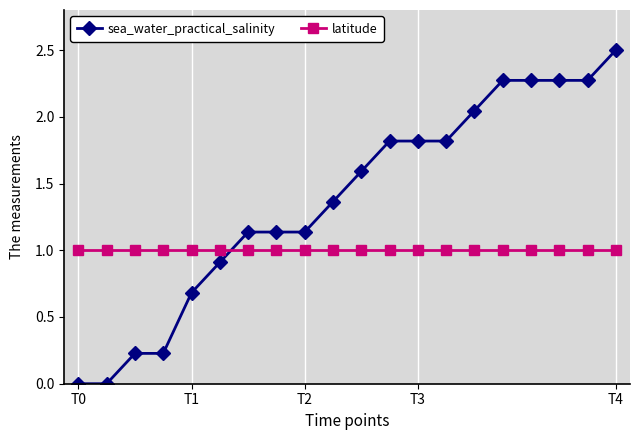

What is the average value of the latitude series?

1.0